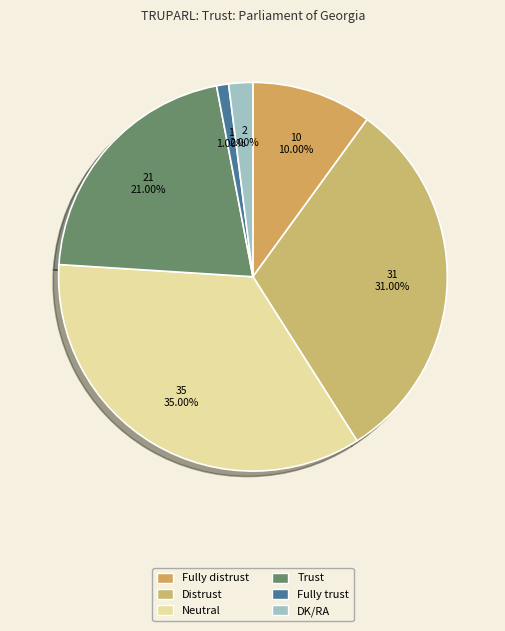

To the nearest percent, what is the difference between the largest and smallest slice percentages?

34%